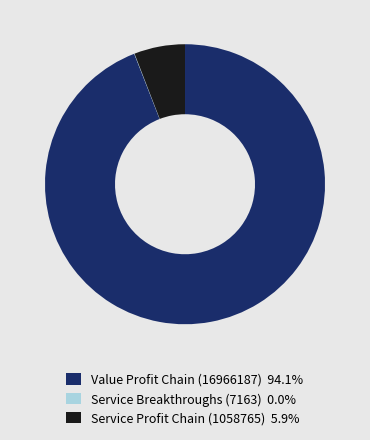

Does Value Profit Chain (16966187) represent more than half of the total?

Yes